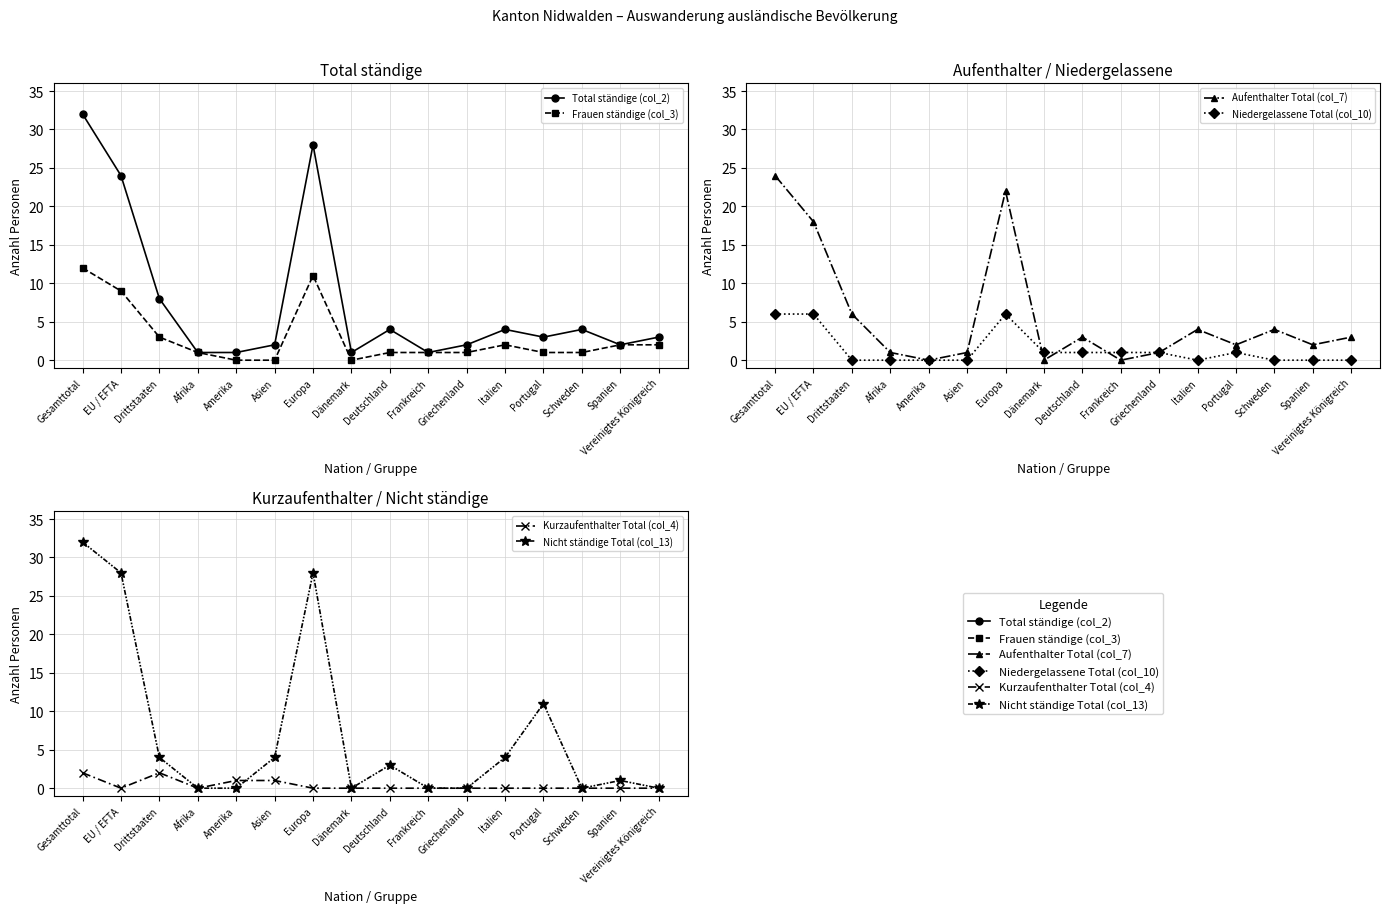

Which category has the highest value in the Frauen ständige (col_3) series?

Gesamttotal